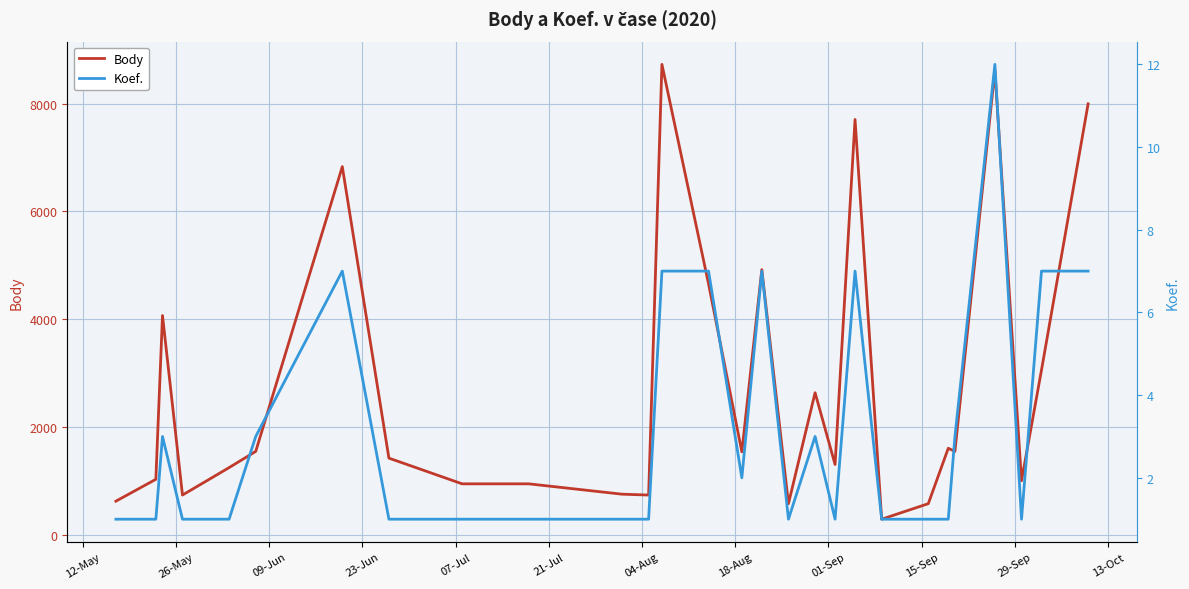

Reading right to left, extract all data points from this chart.

Body: 7997	3058	1004	8620	1548	1606	578	290	7707	1305	2637	578	4921	1540	4657	8730	738	754	946	946	1423	6832	1548	1247	738	4069	1030	624
Koef.: 7	7	1	12	3	1	1	1	7	1	3	1	7	2	7	7	1	1	1	1	1	7	3	1	1	3	1	1